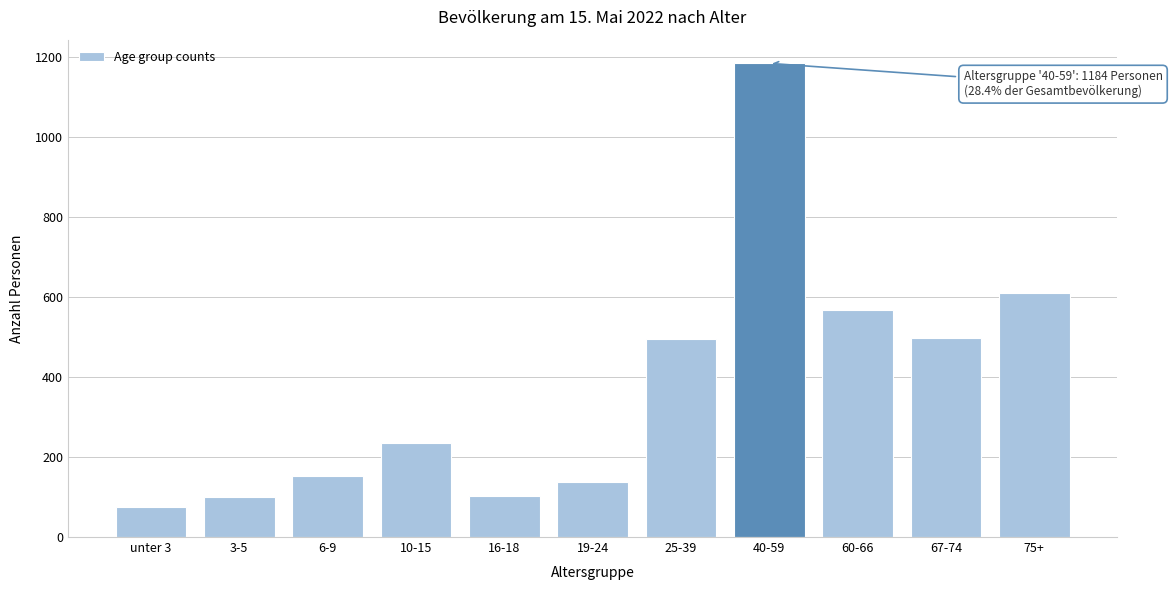

What is the label of the 11th bar from the right?

unter 3